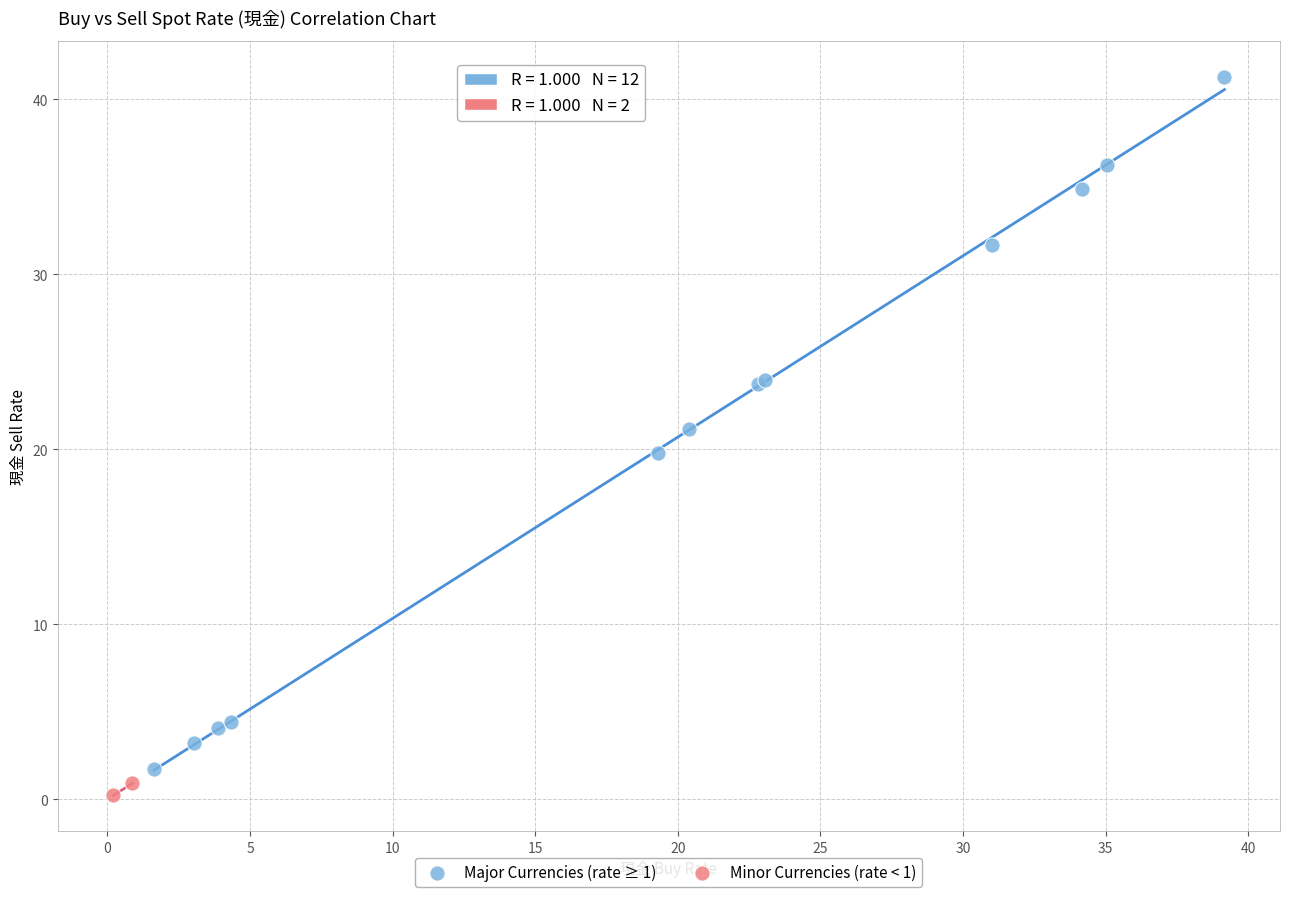

What are all the series names shown in the legend?

Major Currencies (rate ≥ 1), Minor Currencies (rate < 1)